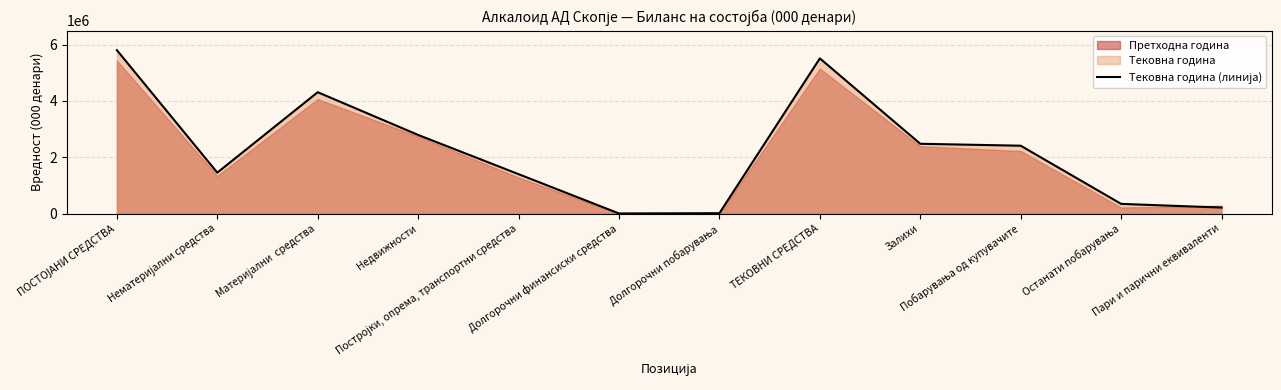

What is the sum of all values?

26750139